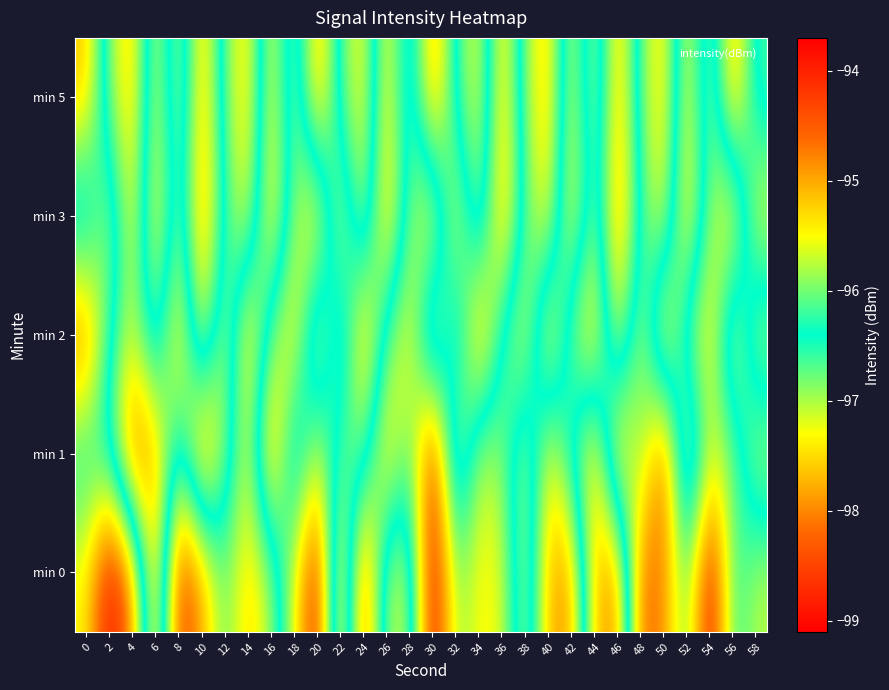

Reading left to right, extract all data points from this chart.

min 0: 0=-95.5	2=-93.8	4=-94.8	6=-97.9	8=-94.2	10=-94.9	12=-96.1	14=-95.2	16=-95.8	18=-97.2	20=-98.9	22=-94.8	24=-98.5	26=-95.7	28=-95.8	30=-99.0	32=-96.8	34=-97.3	36=-97.3	38=-95.6	40=-97.8	42=-97.9	44=-95.1	46=-94.8	48=-98.3	50=-98.0	52=-96.6	54=-99.0	56=-96.5	58=-97.1
min 1: 0=-96.5	2=-96.5	4=-98.4	6=-97.8	8=-96.1	10=-98.2	12=-96.8	14=-95.6	16=-98.1	18=-95.7	20=-97.2	22=-96.1	24=-96.0	26=-97.7	28=-96.5	30=-98.8	32=-95.4	34=-97.1	36=-96.9	38=-95.7	40=-97.4	42=-96.2	44=-95.1	46=-97.9	48=-96.7	50=-98.4	52=-95.2	54=-97.1	56=-96.9	58=-95.7
min 2: 0=-94.6	2=-96.3	4=-97.1	6=-95.9	8=-97.7	10=-95.5	12=-97.2	14=-95.0	16=-96.8	18=-97.6	20=-95.3	22=-97.1	24=-94.9	26=-96.7	28=-97.5	30=-95.2	32=-97.0	34=-94.8	36=-96.6	38=-97.3	40=-95.1	42=-96.9	44=-97.7	46=-95.5	48=-97.2	50=-95.0	52=-96.8	54=-97.6	56=-95.3	58=-97.1
min 3: 0=-96.9	2=-95.7	4=-97.5	6=-95.2	8=-97.0	10=-94.8	12=-96.6	14=-97.3	16=-95.1	18=-96.9	20=-97.7	22=-95.5	24=-97.2	26=-95.0	28=-96.8	30=-97.6	32=-95.3	34=-97.1	36=-94.9	38=-96.7	40=-97.5	42=-95.2	44=-97.0	46=-94.8	48=-96.6	50=-97.3	52=-95.1	54=-96.9	56=-97.7	58=-95.5
min 5: 0=-95.1	2=-96.9	4=-97.7	6=-95.5	8=-97.2	10=-95.0	12=-96.8	14=-97.6	16=-95.3	18=-97.1	20=-94.9	22=-96.7	24=-97.5	26=-95.2	28=-97.0	30=-94.8	32=-96.6	34=-97.3	36=-95.1	38=-96.9	40=-97.7	42=-95.5	44=-97.2	46=-95.0	48=-96.8	50=-97.6	52=-95.3	54=-97.1	56=-94.9	58=-96.7